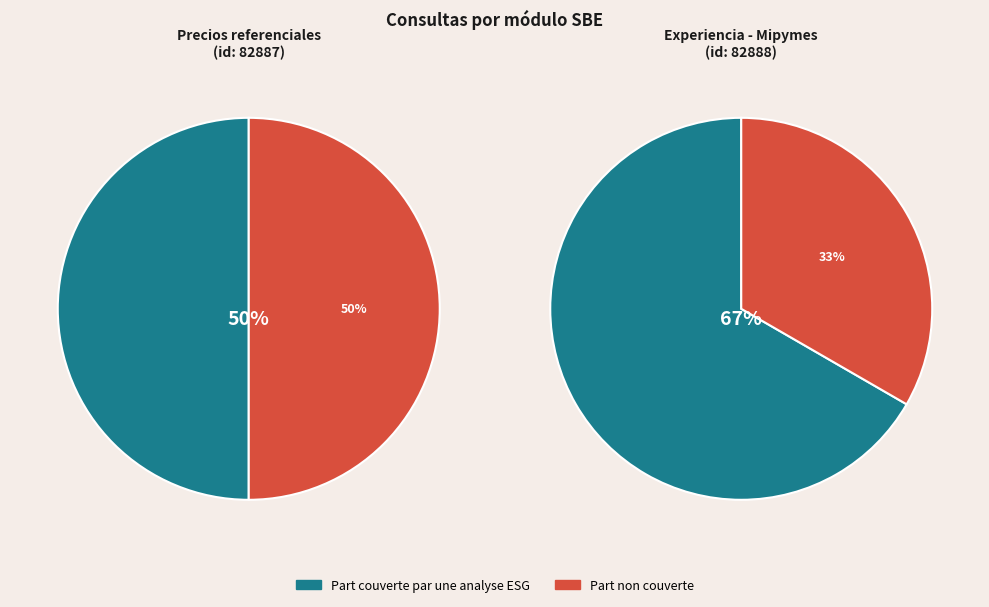

Is the sum of 82887 and 82888 greater than half?

Yes